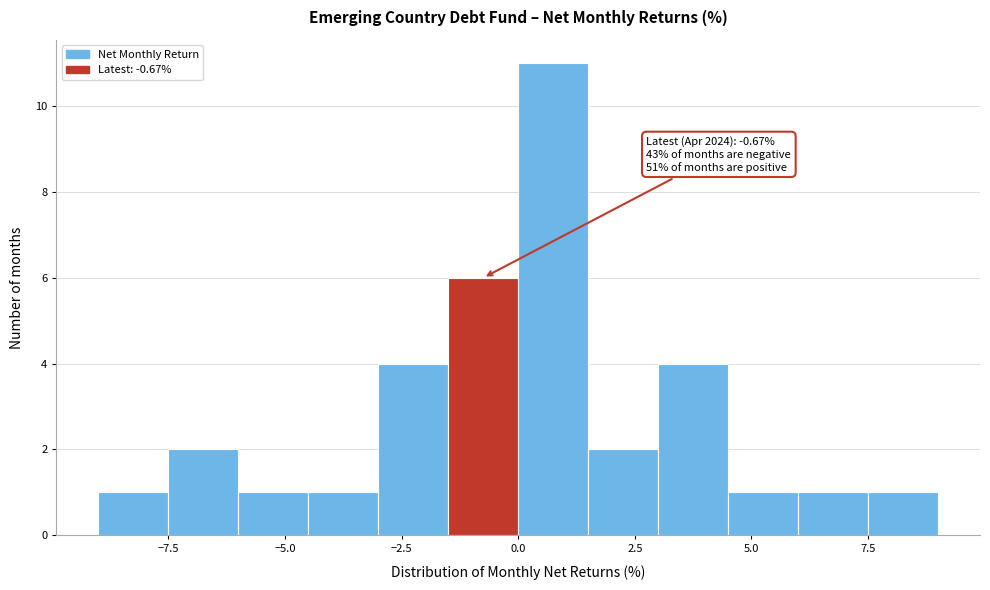

Read against the x-axis, roughly where is the centre of the tallest bar?

1.0